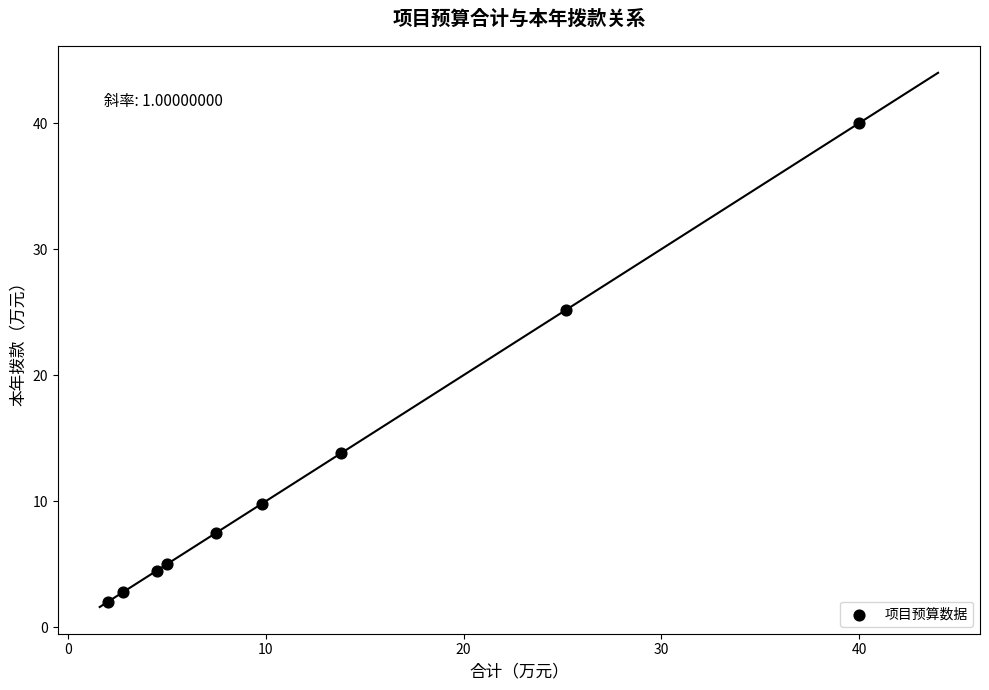

What is the range of Y values (max minus min)?

38.0